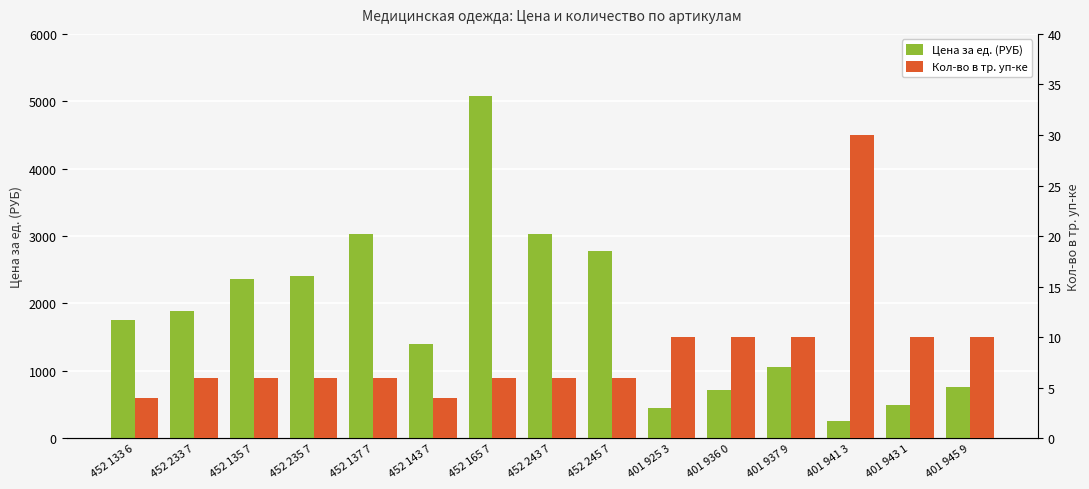

How many values in the Кол-во в тр. уп-ке series exceed 6?

6